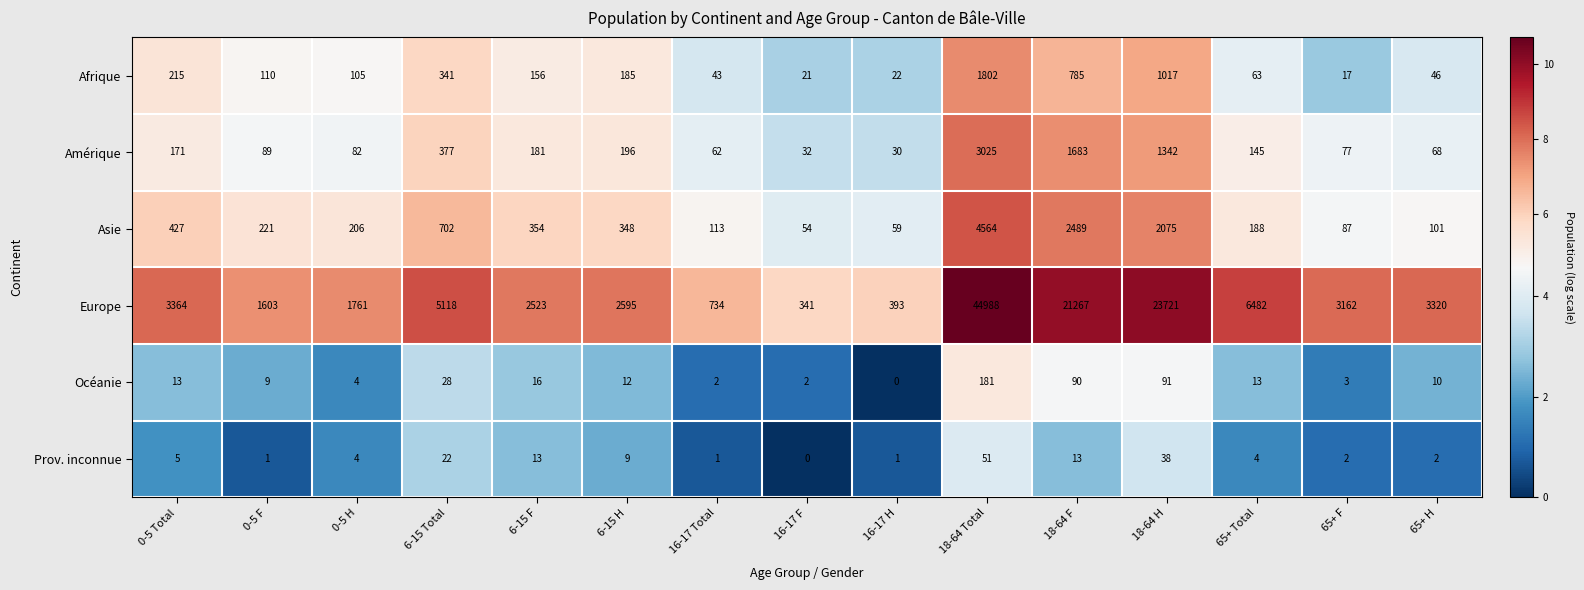

The Asie series shows 101 at 65+ H. True or false?

True